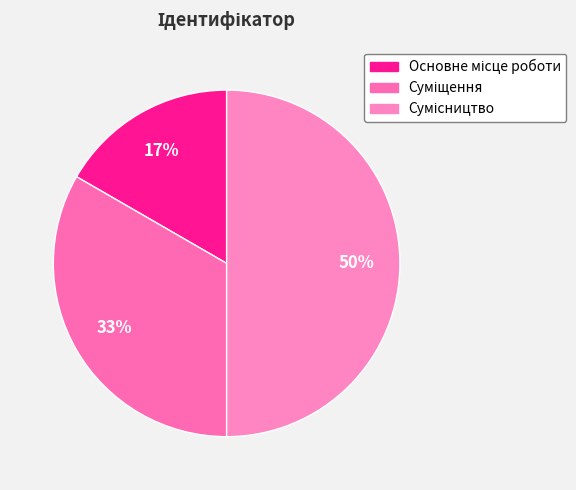

Count the number of slices in the pie.

3